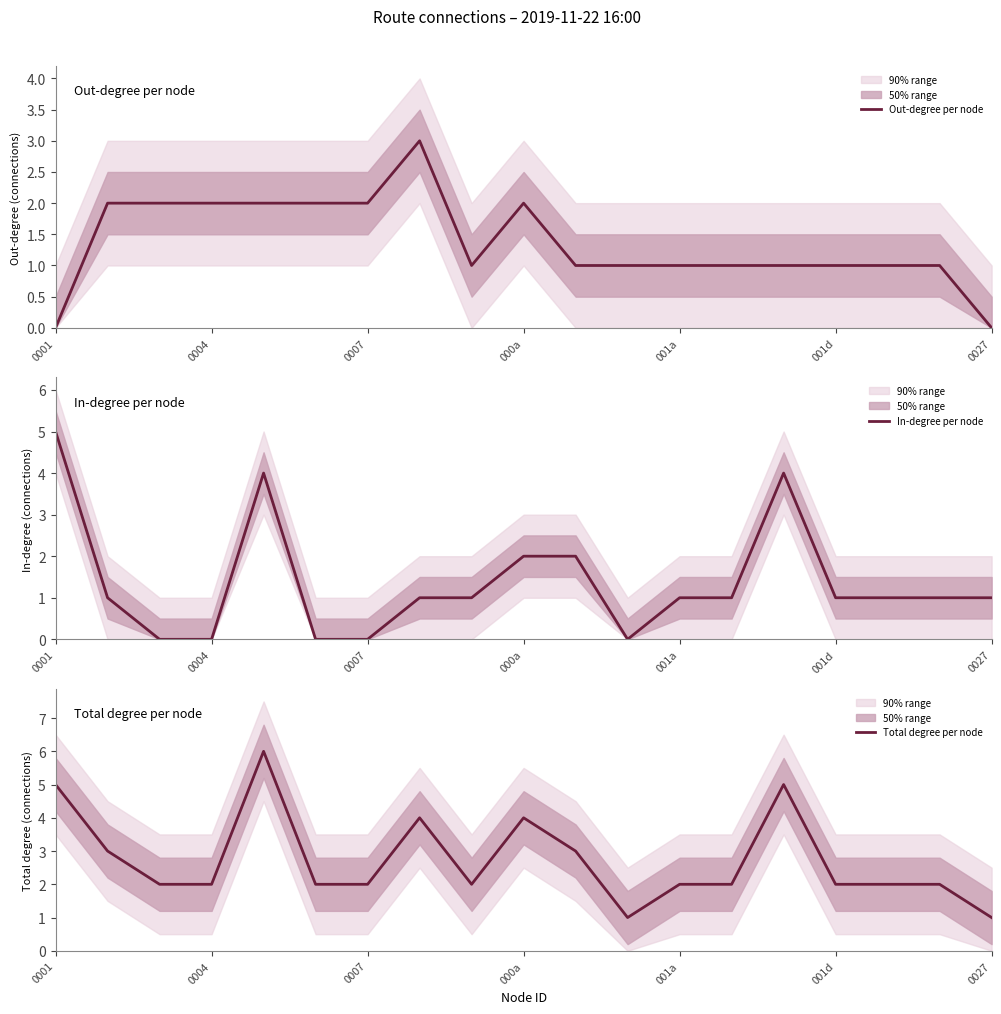

Is it true that Total degree per node equals 2 at 0004?

True